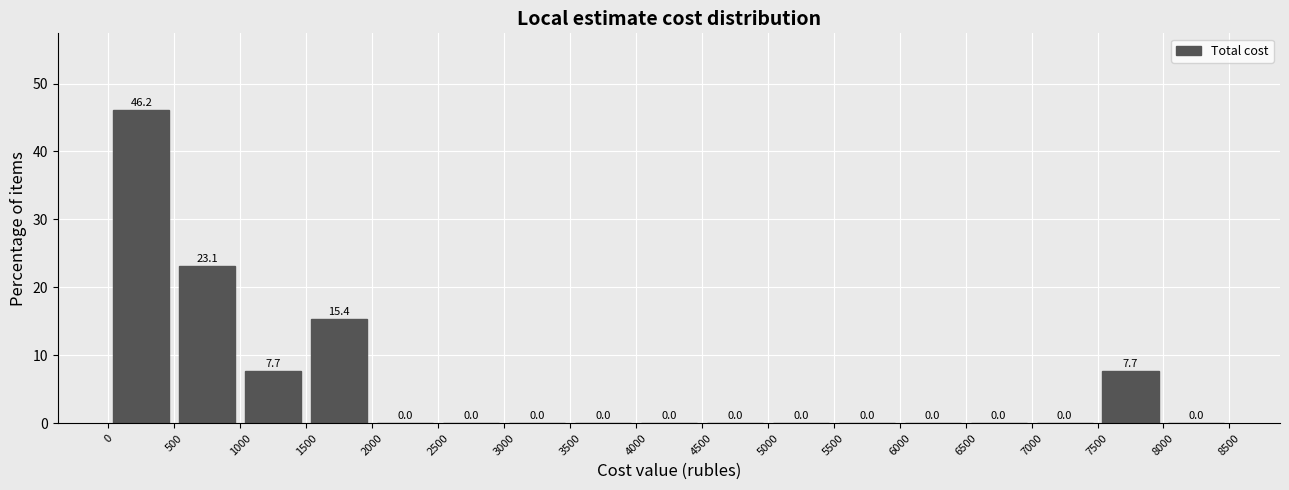

What is the height of the bar covering 7500 to 8000 on the x-axis?

7.7